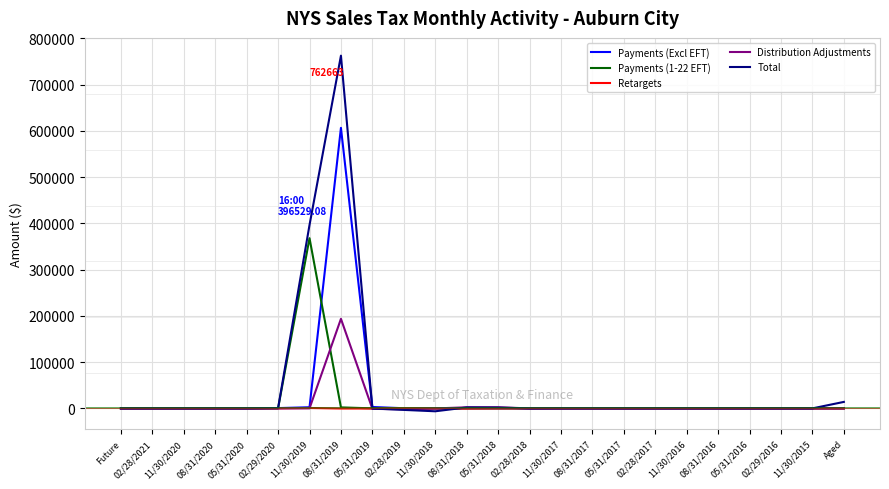

Rank the series by their maximum value, from highest to lowest.

Total, Payments (Excl EFT), Payments (1-22 EFT), Distribution Adjustments, Retargets